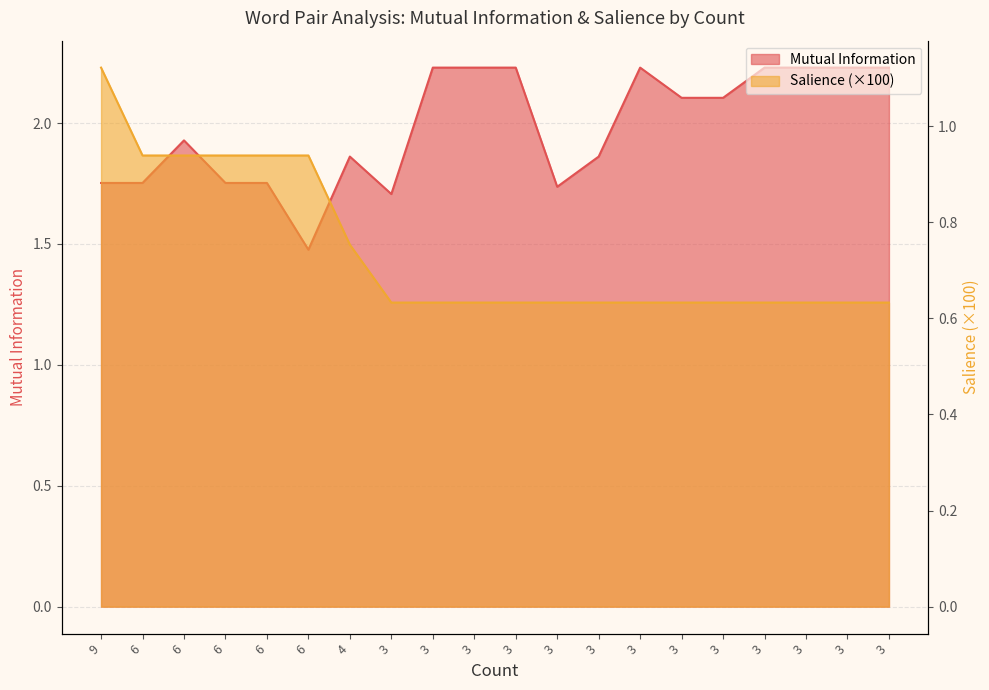

What is the difference between the second highest and second lowest values in the Mutual Information series?

0.5